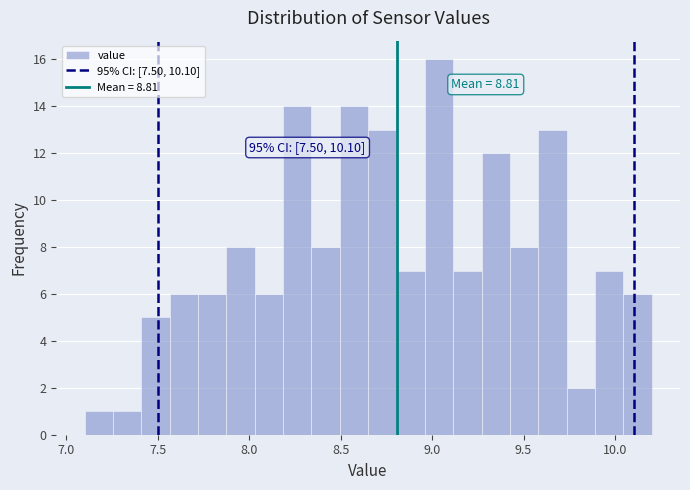

Around what value on the x-axis is the tallest bar? Give the approximate position of its centre, as read against the axis.

9.05